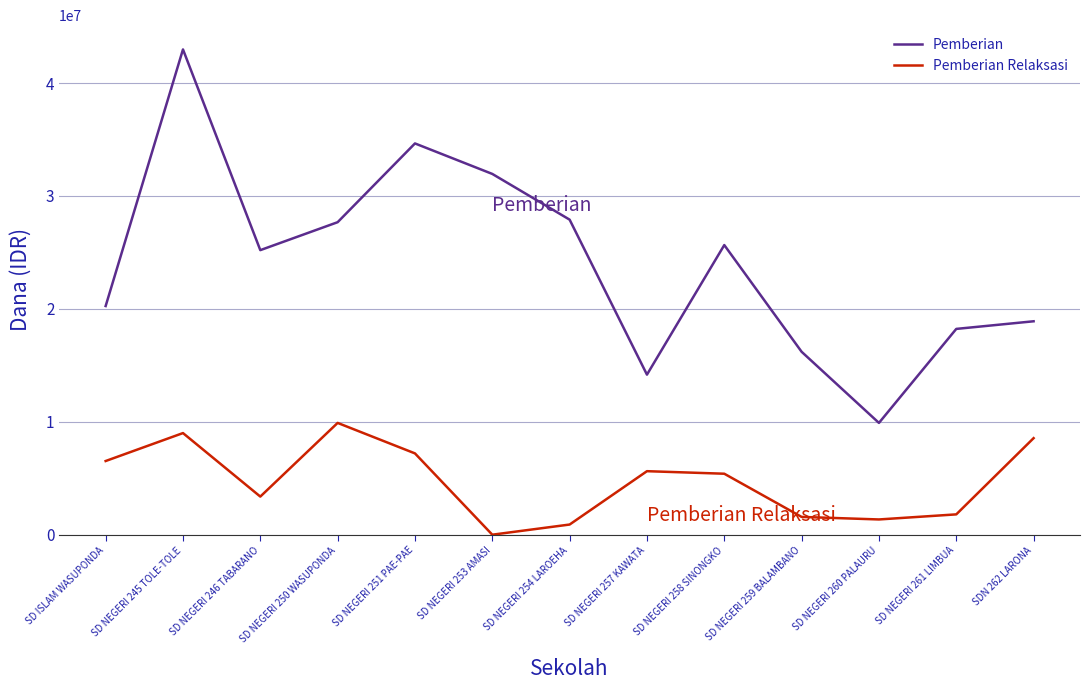

Which category has the lowest value across all series?

SD NEGERI 253 AMASI